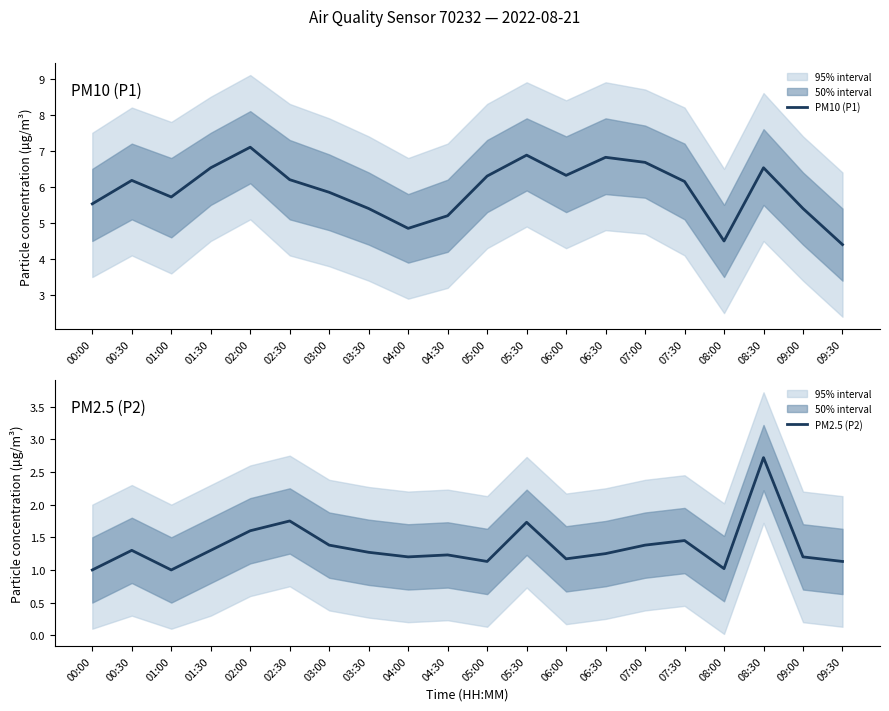

List the series in order of their peak value, lowest first.

PM2.5 (P2), PM10 (P1)